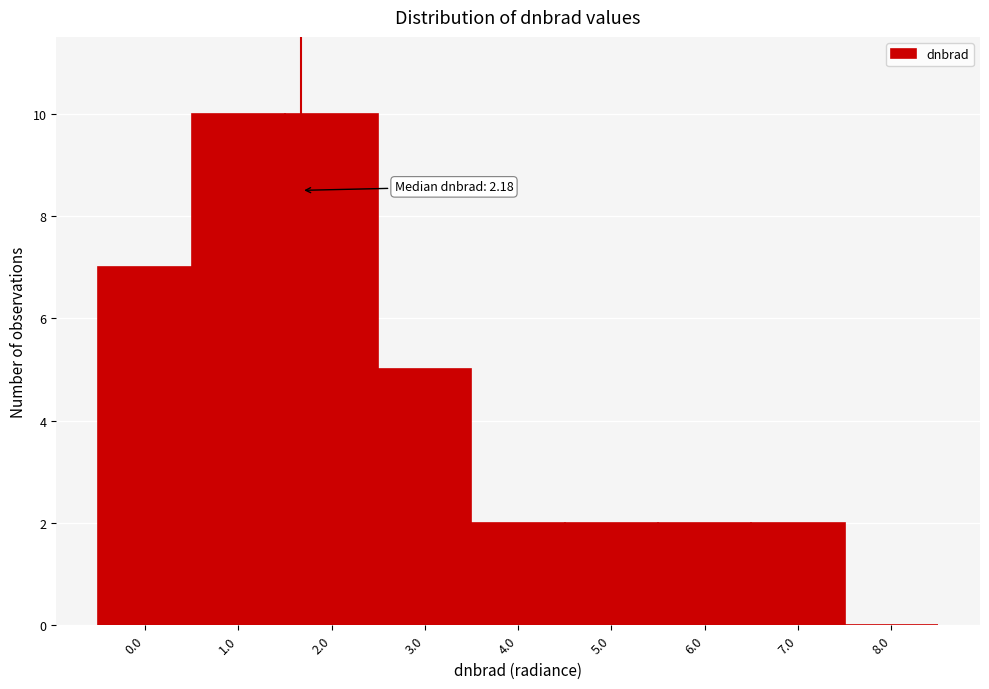

Reading right to left, what are all the values shown in this chart?

8.0=0	7.0=2	6.0=2	5.0=2	4.0=2	3.0=5	2.0=10	1.0=10	0.0=7